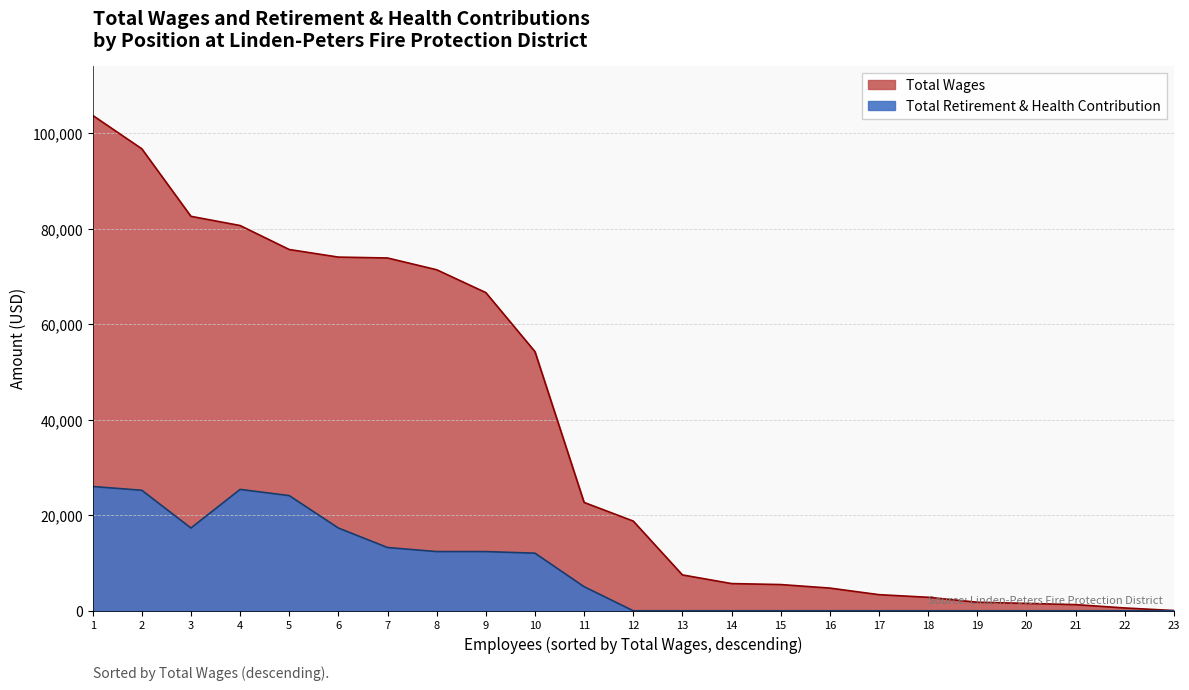

True or false: Total Wages and Total Retirement & Health Contribution cross at least once.

False